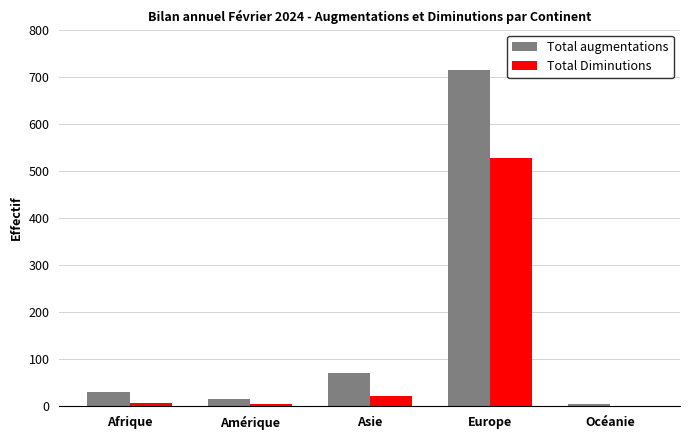

Is the value of Total augmentations at Asie greater than the value of Total Diminutions at Océanie?

Yes